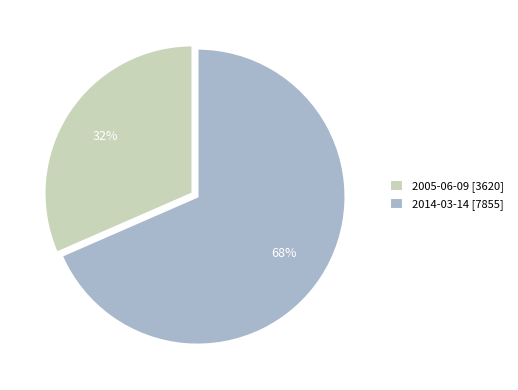

Which category has the smallest portion of the pie?

2005-06-09